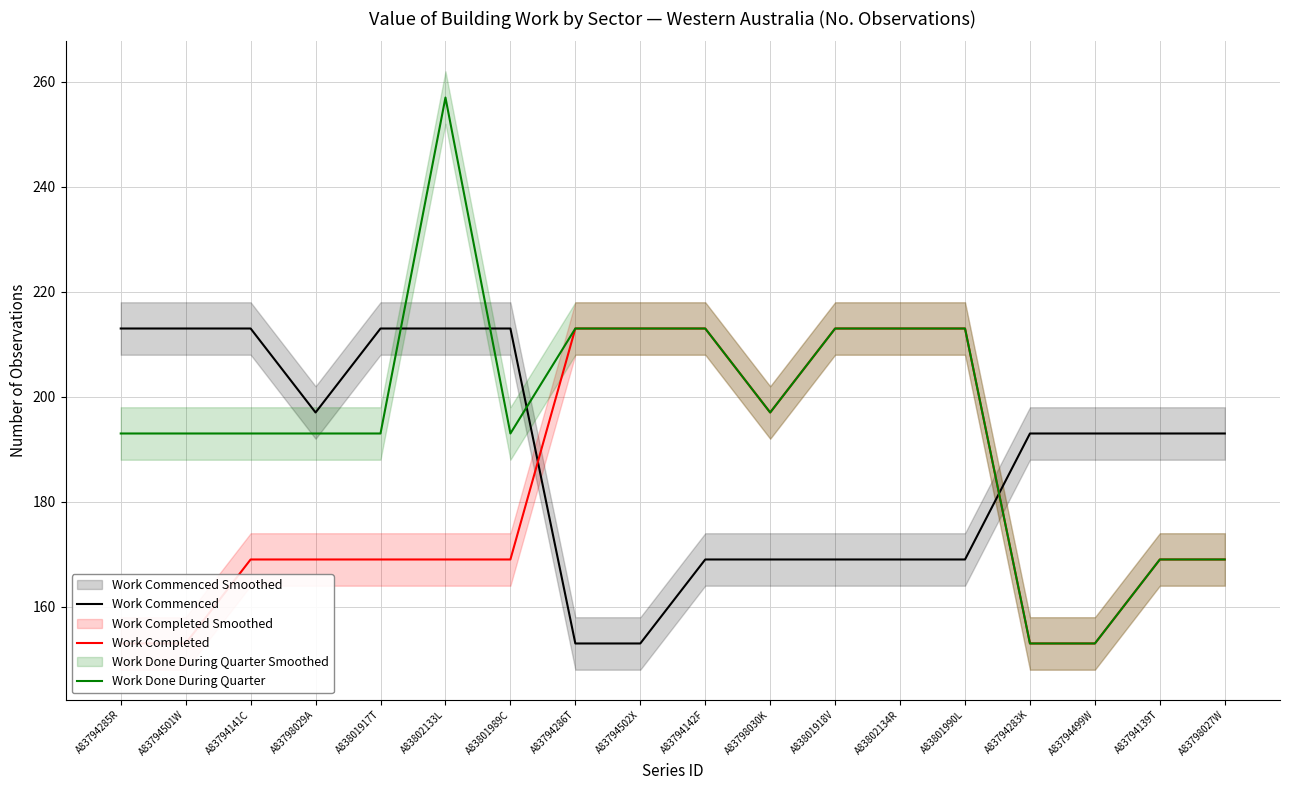

How many Work Commenced values are between 169 and 213?

16